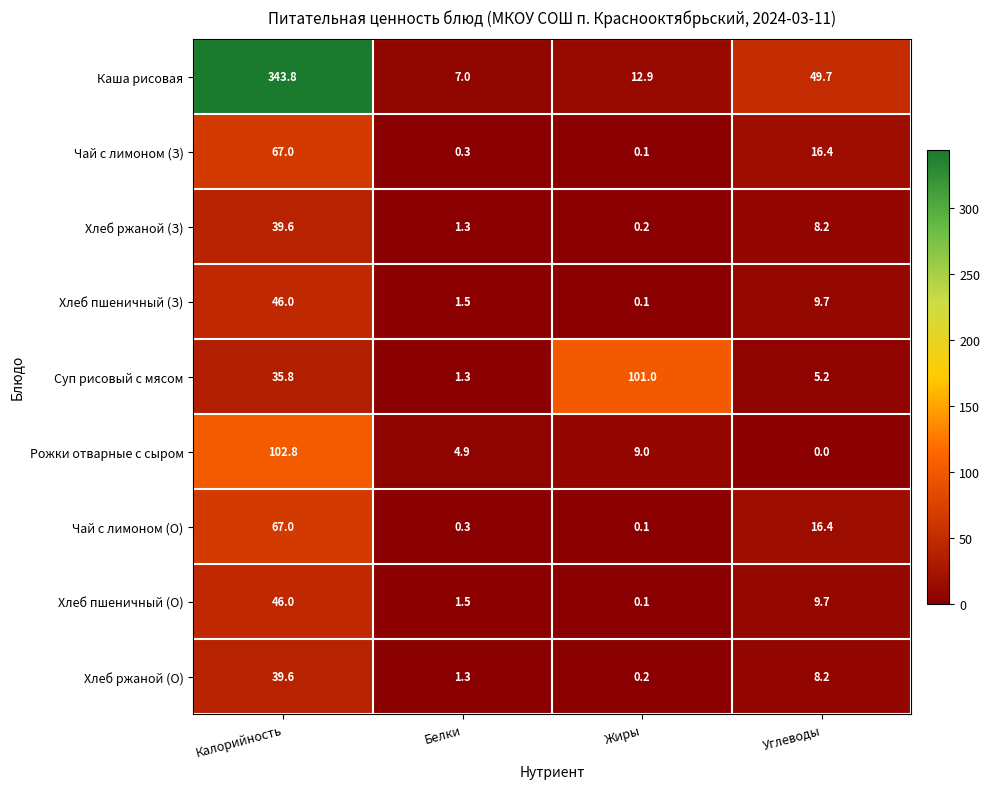

Rank the categories by Чай с лимоном (З) value from lowest to highest.

Жиры, Белки, Углеводы, Калорийность